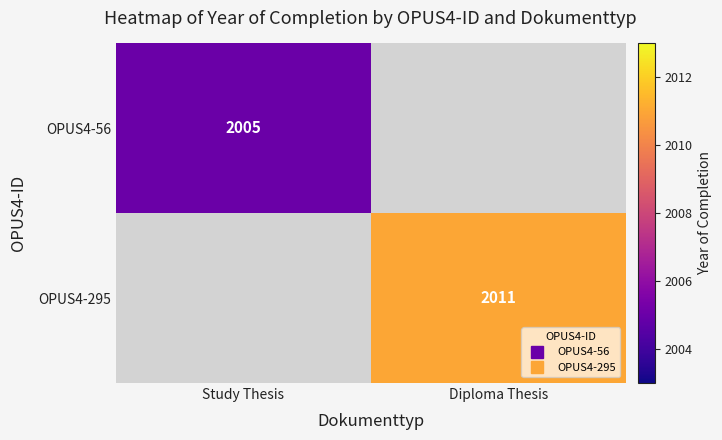

At which label is OPUS4-56 closest to 2005?

Study Thesis